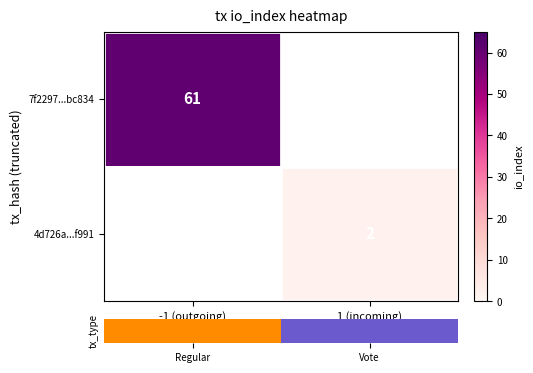

The value of 4d726a...f991 at 1 (incoming) is 2. True or false?

True